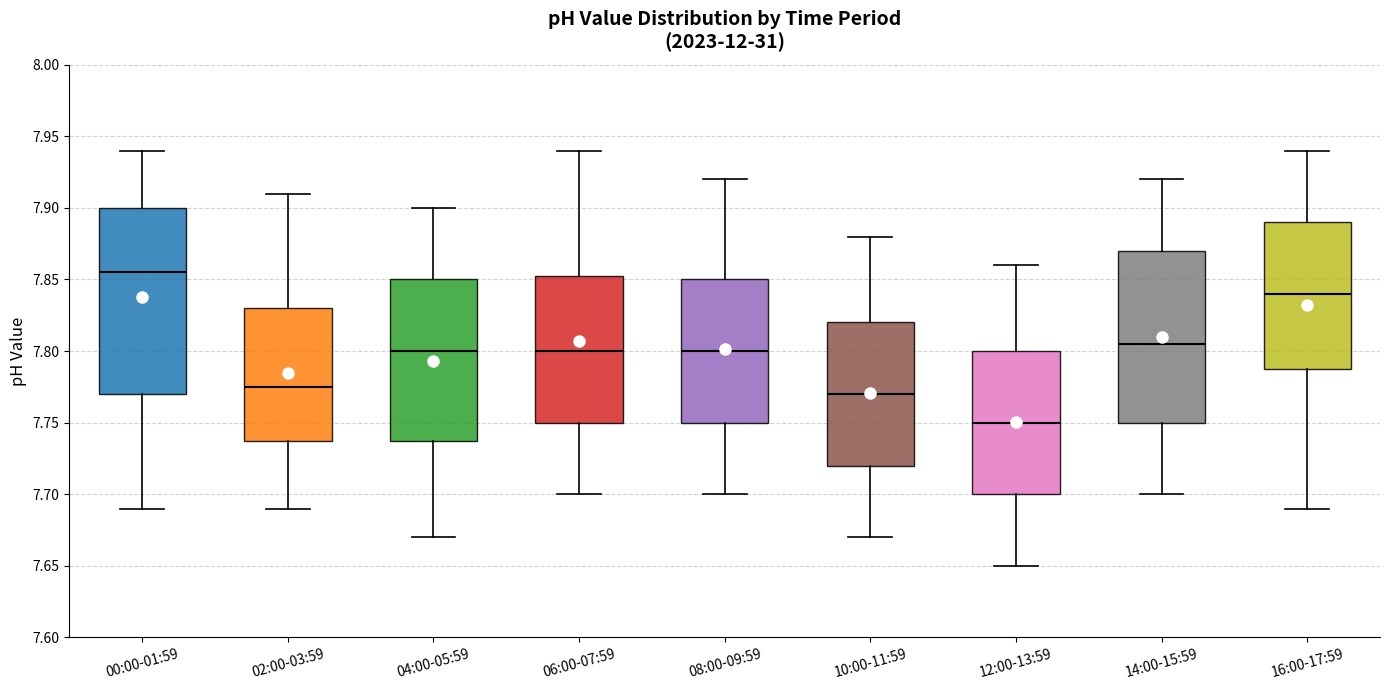

Where does the upper whisker of the box for 12:00-13:59 end on the y-axis? The values are not printed on the chart, so give them approximately, as read against the axis.

7.860